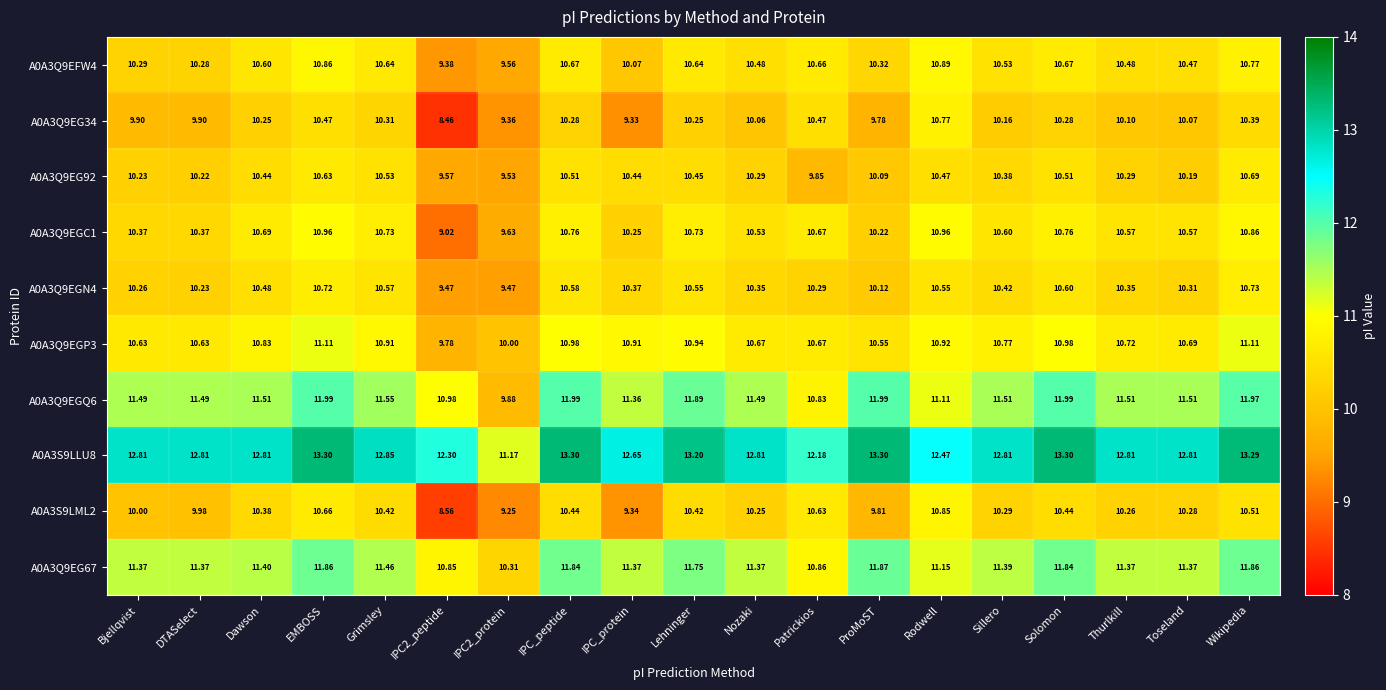

Which series has the largest total across all categories?

A0A3S9LLU8